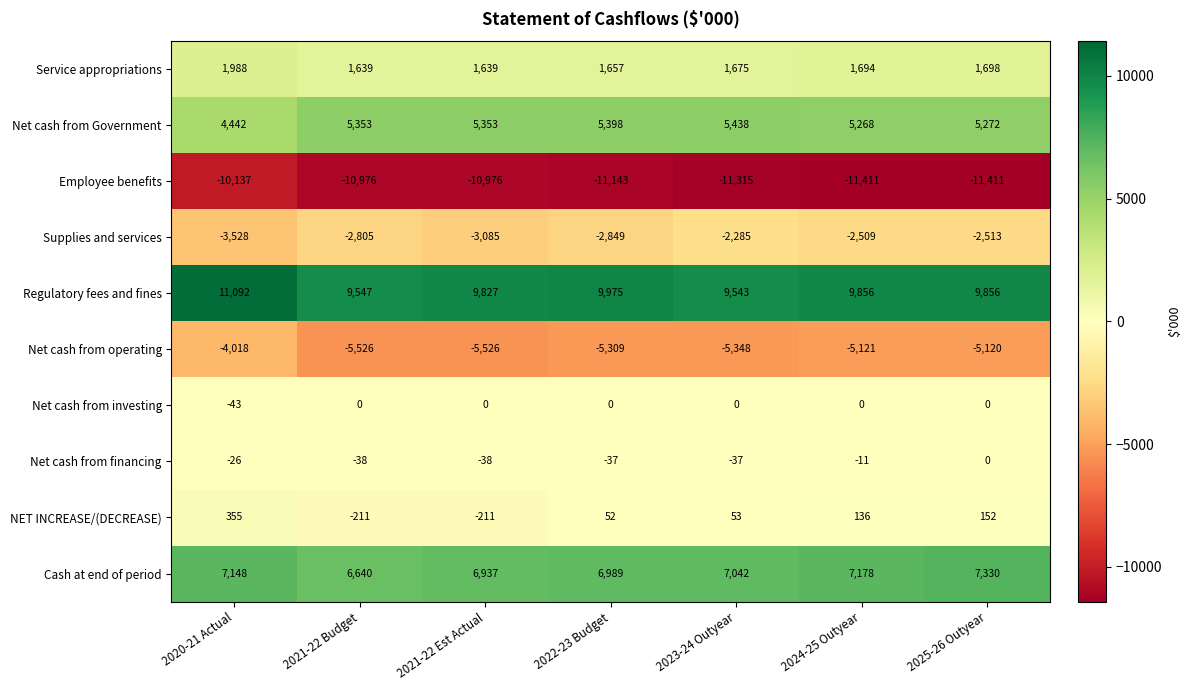

What is the minimum value shown in the chart?

-11411